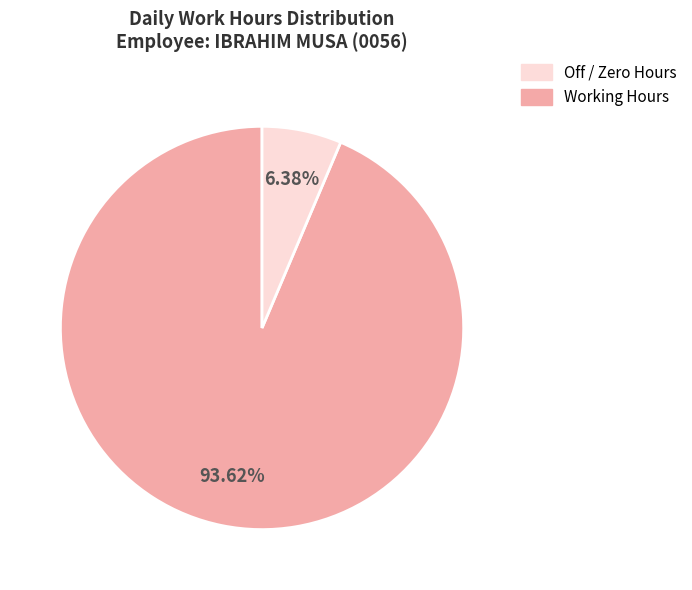

Is there a majority slice in this chart?

Yes